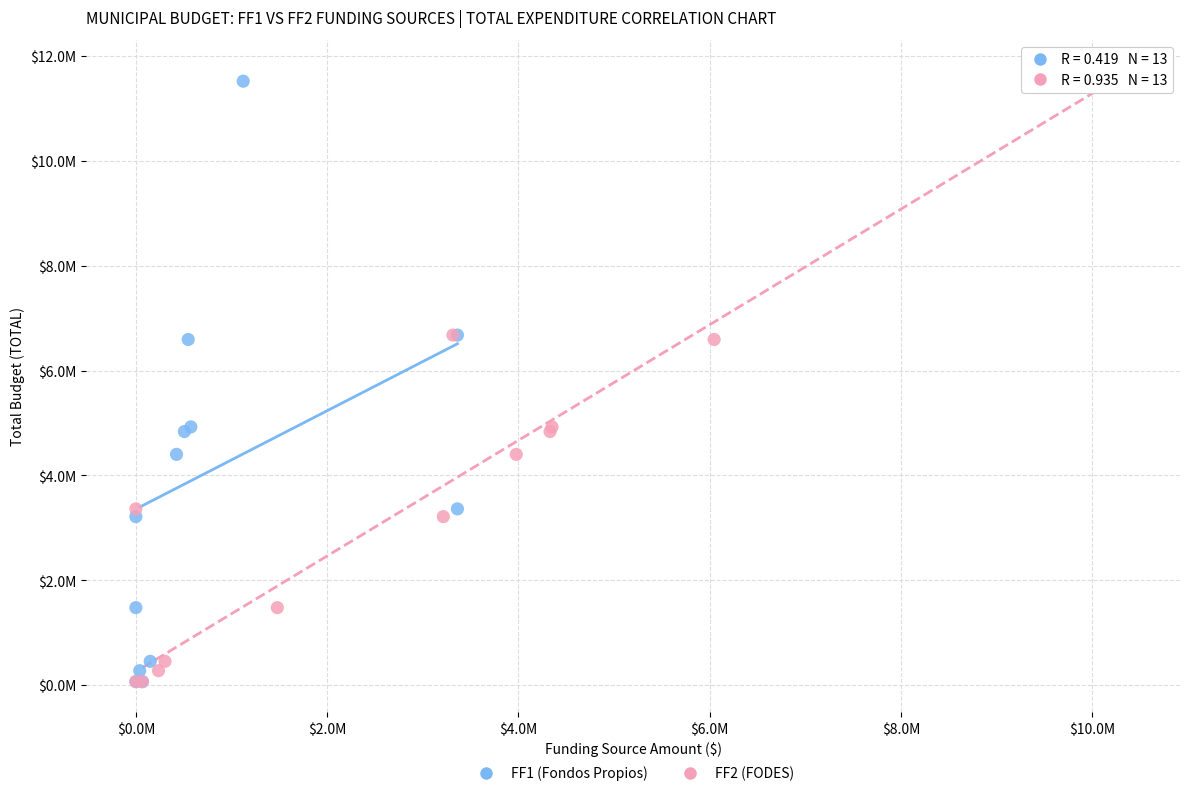

What are all the series names shown in the legend?

FF1 (Fondos Propios), FF2 (FODES)